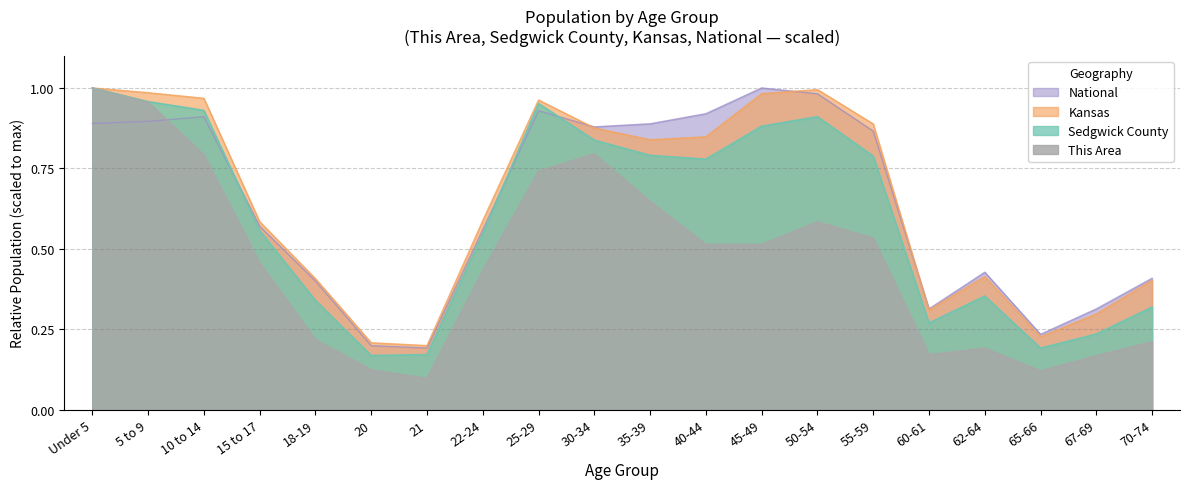

Read the National value at 40-44.

0.9